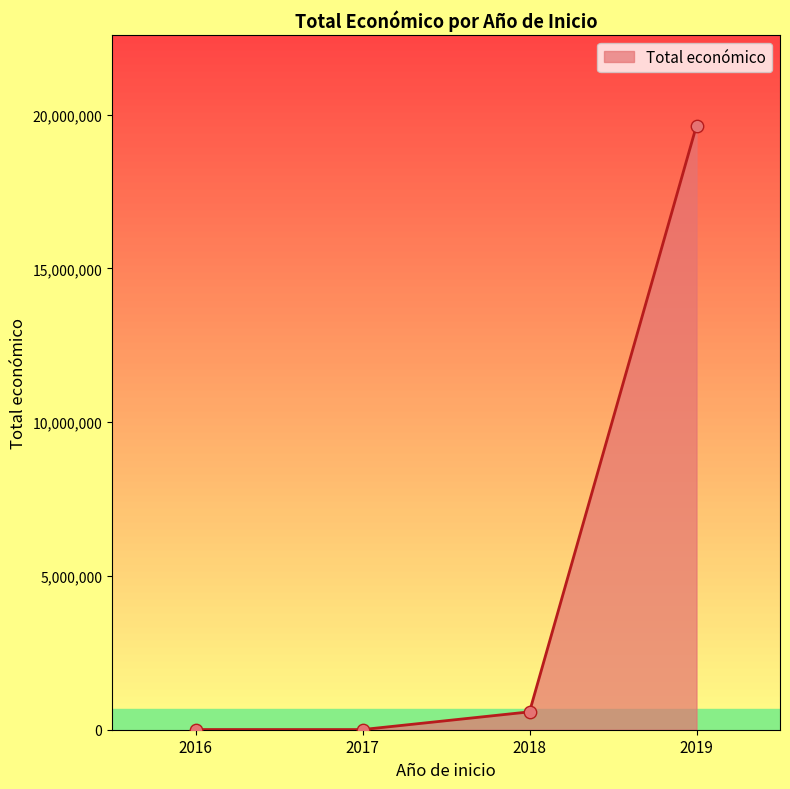

What is the difference between the second highest and minimum values?

576157